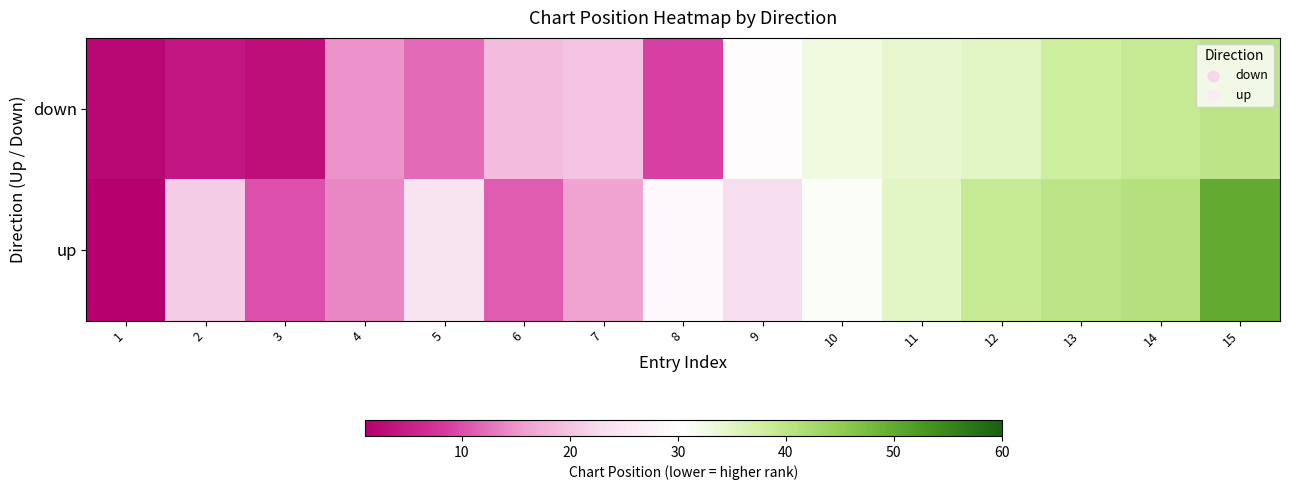

Reading left to right, list all the values displayed in this chart.

down: 1=2	2=4	3=3	4=15	5=12	6=19	7=20	8=9	9=30	10=33	11=34	12=35	13=38	14=39	15=40
up: 1=1	2=21	3=10	4=14	5=24	6=11	7=16	8=29	9=23	10=31	11=35	12=39	13=40	14=41	15=50